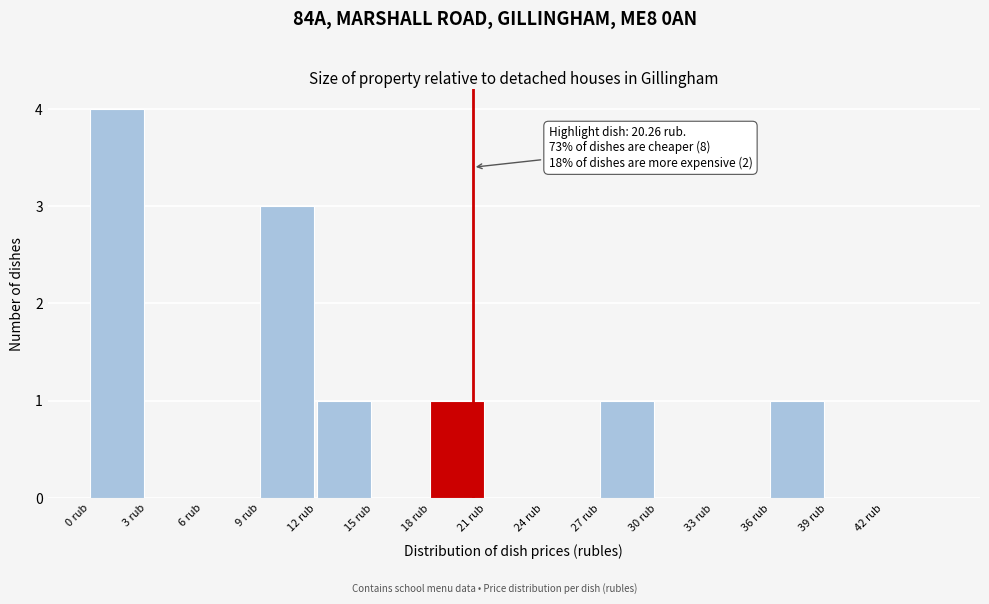

Which range on the x-axis has the tallest bar?

0 to 3